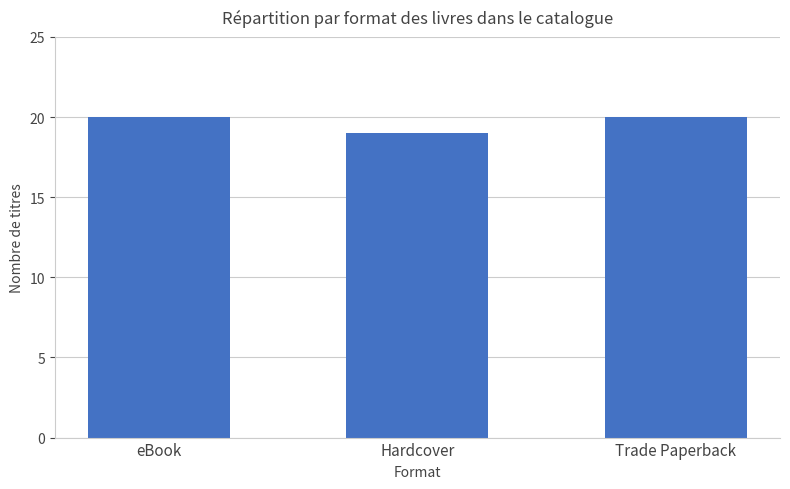

The value at eBook is 20. True or false?

True